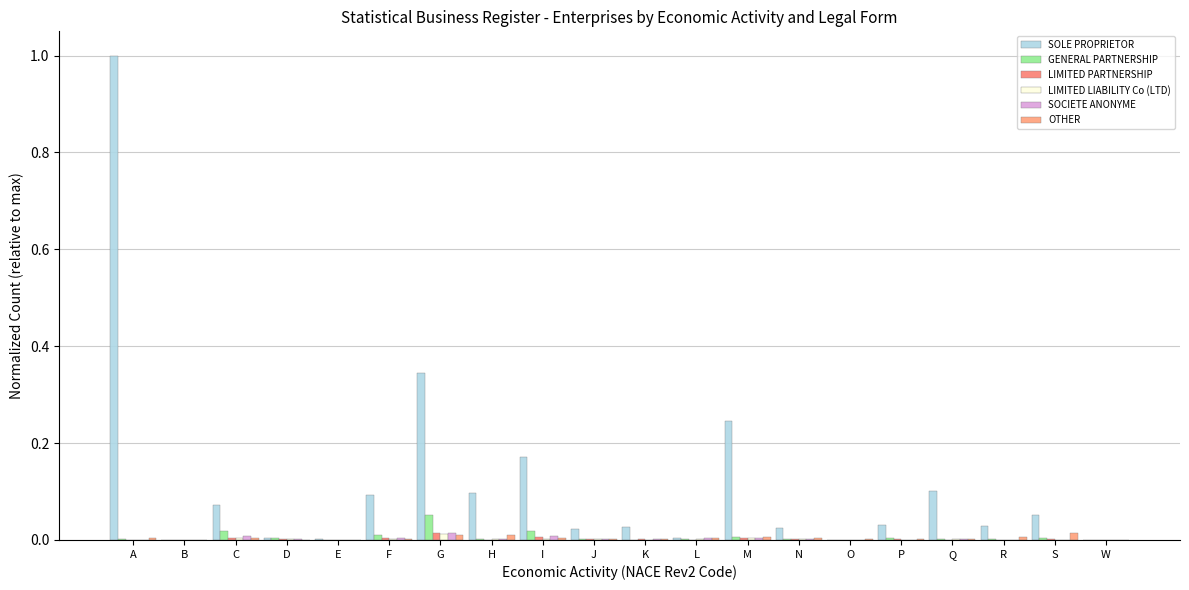

Which series has the largest total across all categories?

SOLE PROPRIETOR